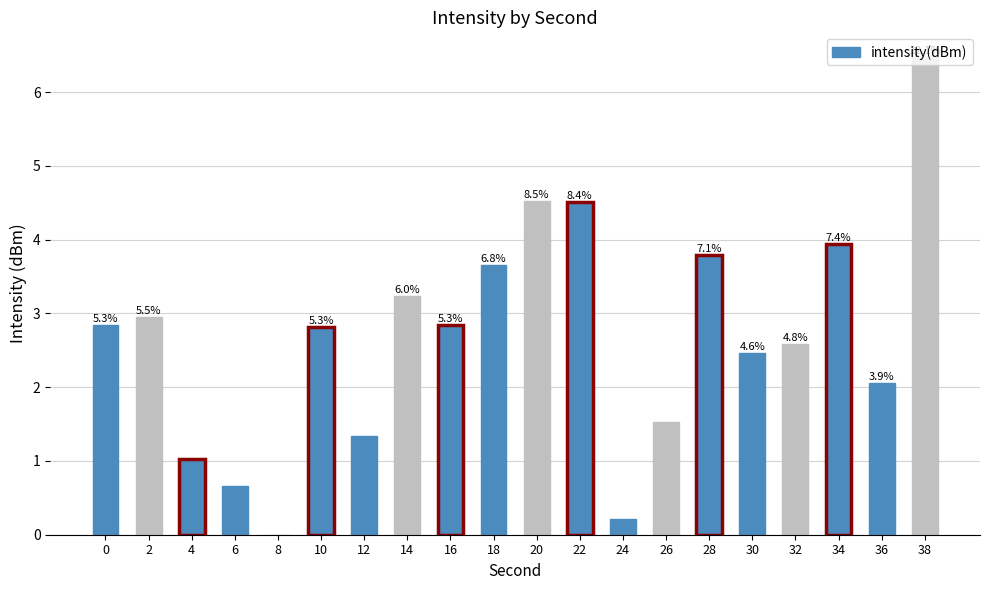

What is the value of the 9th bar from the left?

2.8